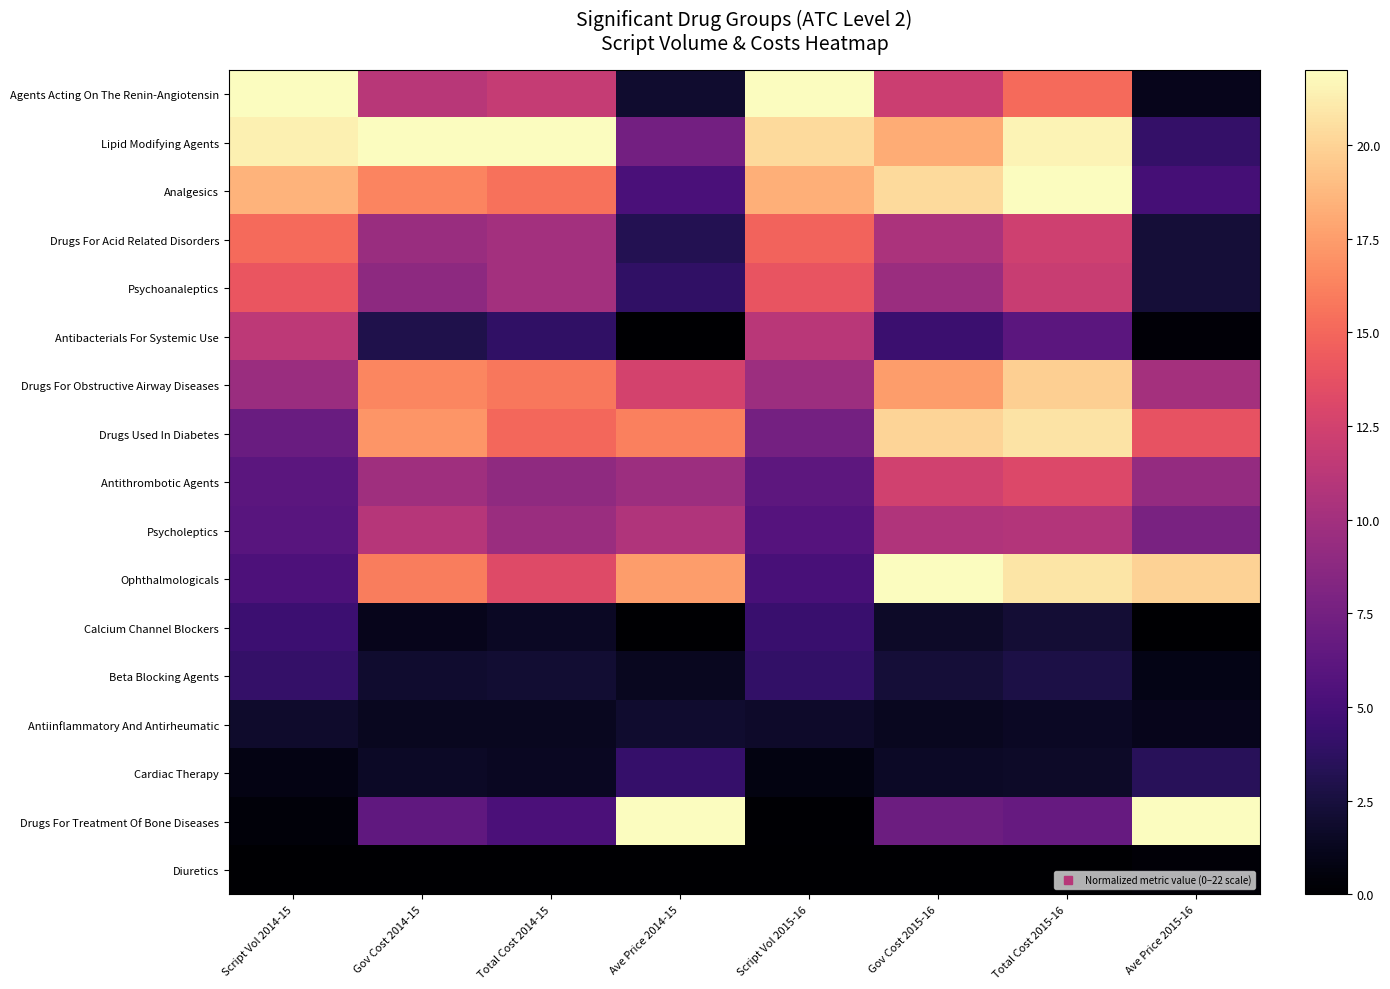

List the series in order of their peak value, highest first.

Agents Acting On The Renin-Angiotensin, Lipid Modifying Agents, Analgesics, Ophthalmologicals, Drugs For Treatment Of Bone Diseases, Drugs Used In Diabetes, Drugs For Obstructive Airway Diseases, Drugs For Acid Related Disorders, Psychoanaleptics, Antithrombotic Agents, Antibacterials For Systemic Use, Psycholeptics, Calcium Channel Blockers, Cardiac Therapy, Beta Blocking Agents, Antiinflammatory And Antirheumatic, Diuretics